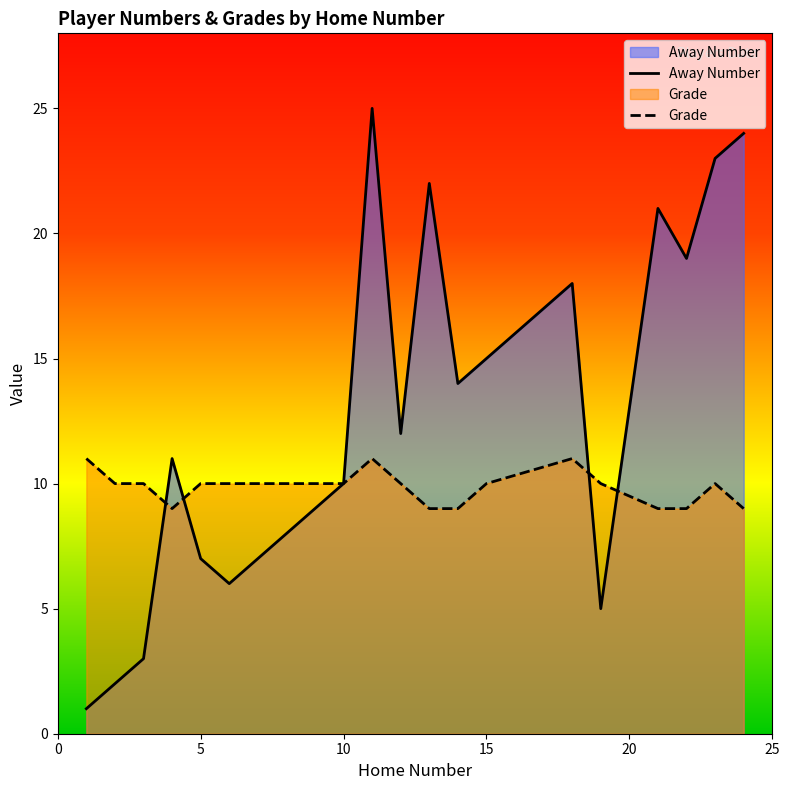

How many Grade values are between 9 and 10?

16